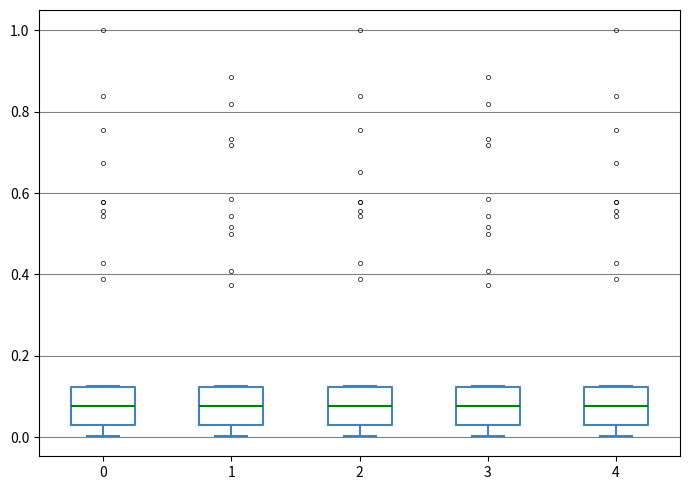

Reading left to right, transcribe this box plot: for each box, give where its median line is, the range the box spans, and where its two whiskers end, as read against the y-axis. The values are not printed on the chart, so give them approximately, as read against the axis.

0: median 0.08, box 0.04 to 0.12, whiskers 0.00 to 0.12
1: median 0.08, box 0.04 to 0.12, whiskers 0.00 to 0.12
2: median 0.08, box 0.04 to 0.12, whiskers 0.00 to 0.12
3: median 0.08, box 0.04 to 0.12, whiskers 0.00 to 0.12
4: median 0.08, box 0.04 to 0.12, whiskers 0.00 to 0.12